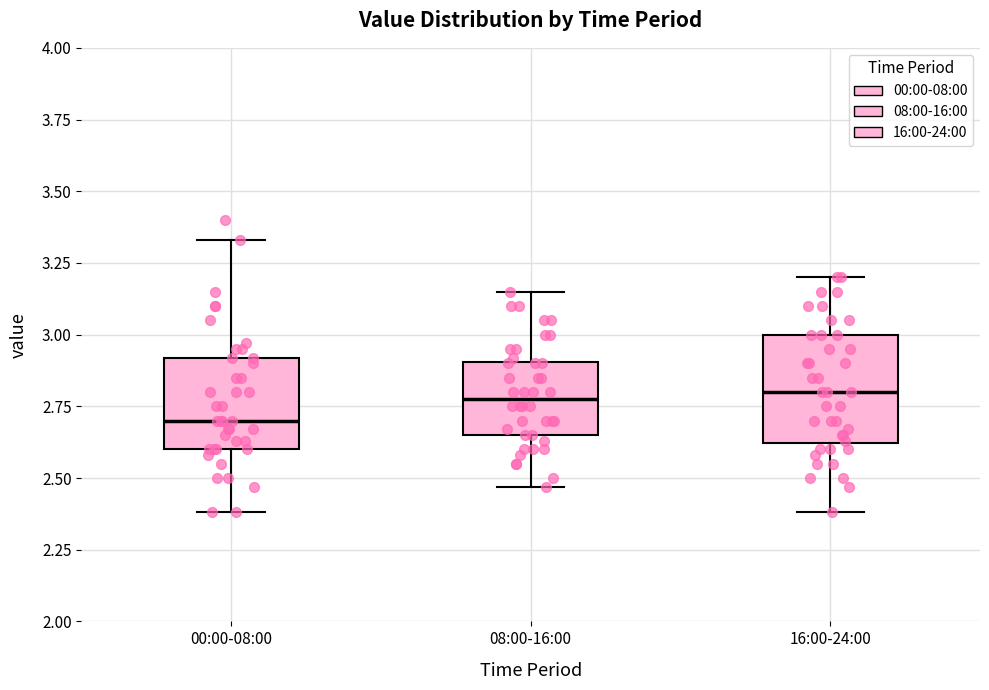

Reading left to right, read every box against the y-axis: the position of its median line, the range the box covers, and the ends of its whiskers. The values are not printed on the chart, so give them approximately, as read against the axis.

00:00-08:00: median 2.70, box 2.60 to 2.90, whiskers 2.40 to 3.35
08:00-16:00: median 2.80, box 2.65 to 2.90, whiskers 2.45 to 3.15
16:00-24:00: median 2.80, box 2.60 to 3.00, whiskers 2.40 to 3.20